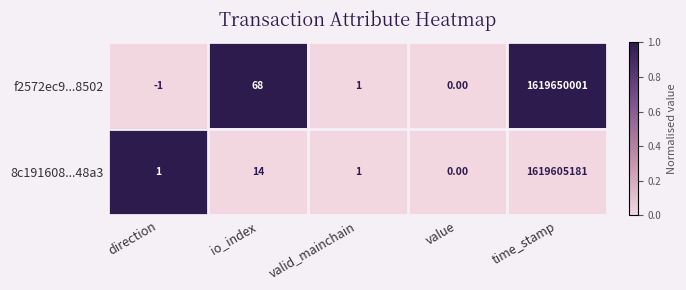

What is the difference between the maximum and minimum values in the 8c191608...48a3 series?

1619605181